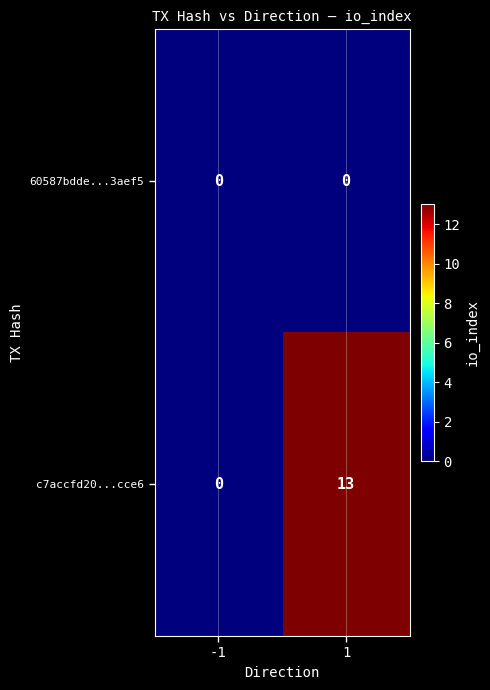

What is the sum of the c7accfd20...cce6 values at 1 and -1?

13